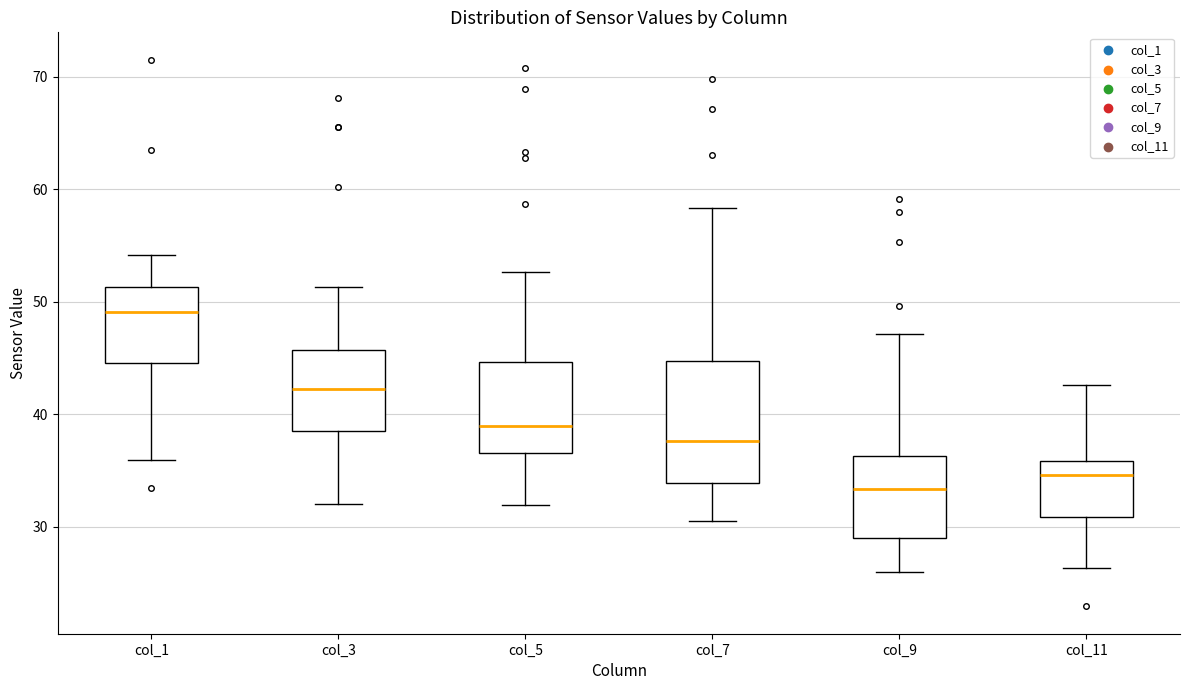

Reading left to right, read every box against the y-axis: the position of its median line, the range the box covers, and the ends of its whiskers. The values are not printed on the chart, so give them approximately, as read against the axis.

col_1: median 49, box 45 to 51, whiskers 36 to 54
col_3: median 42, box 39 to 46, whiskers 32 to 51
col_5: median 39, box 37 to 45, whiskers 32 to 53
col_7: median 38, box 34 to 45, whiskers 31 to 58
col_9: median 33, box 29 to 36, whiskers 26 to 47
col_11: median 35, box 31 to 36, whiskers 26 to 43